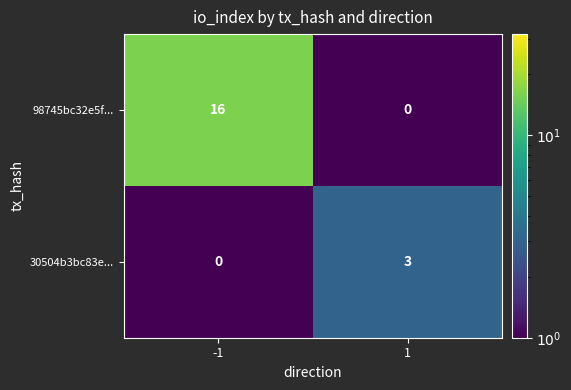

Reading left to right, what are all the values shown in this chart?

98745bc32e5f...: -1=16	1=0
30504b3bc83e...: -1=0	1=3